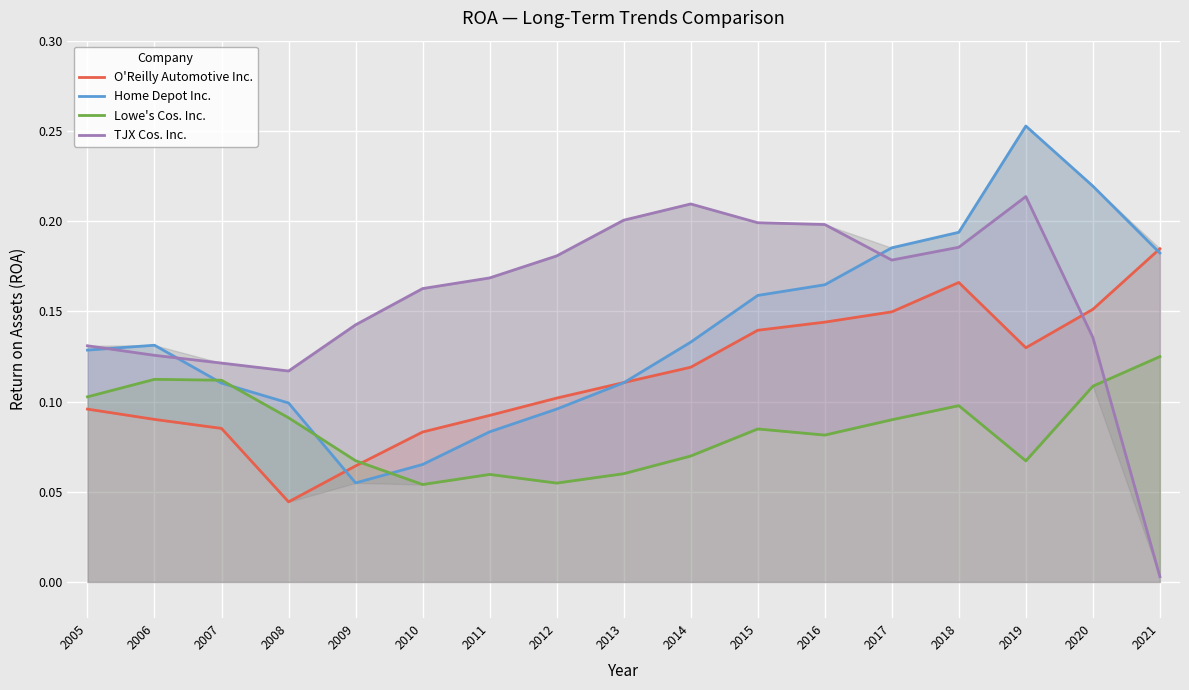

What are all the series names shown in the legend?

O'Reilly Automotive Inc., Home Depot Inc., Lowe's Cos. Inc., TJX Cos. Inc.